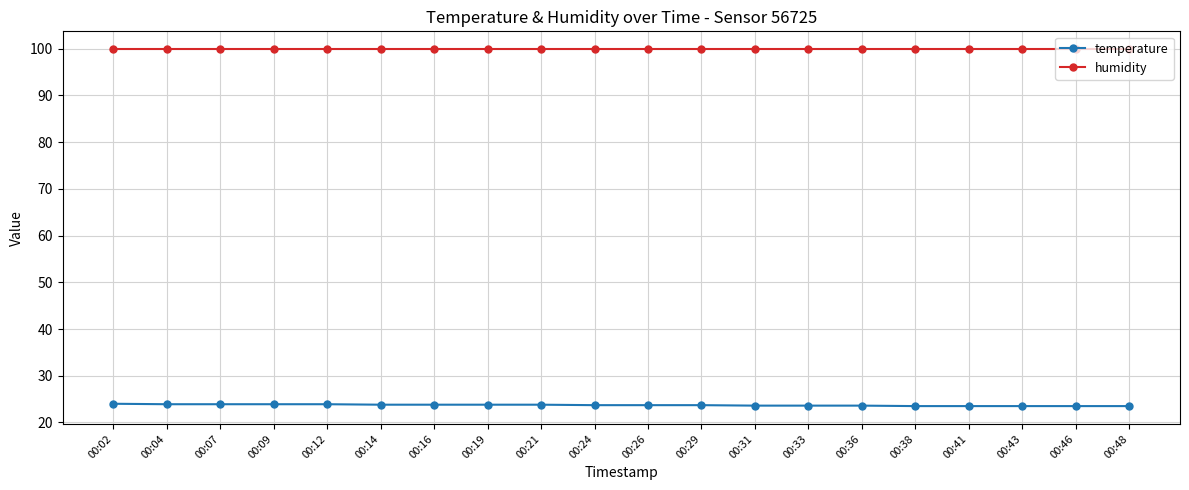

What is the value of the humidity point at the 19th from the left?

99.9